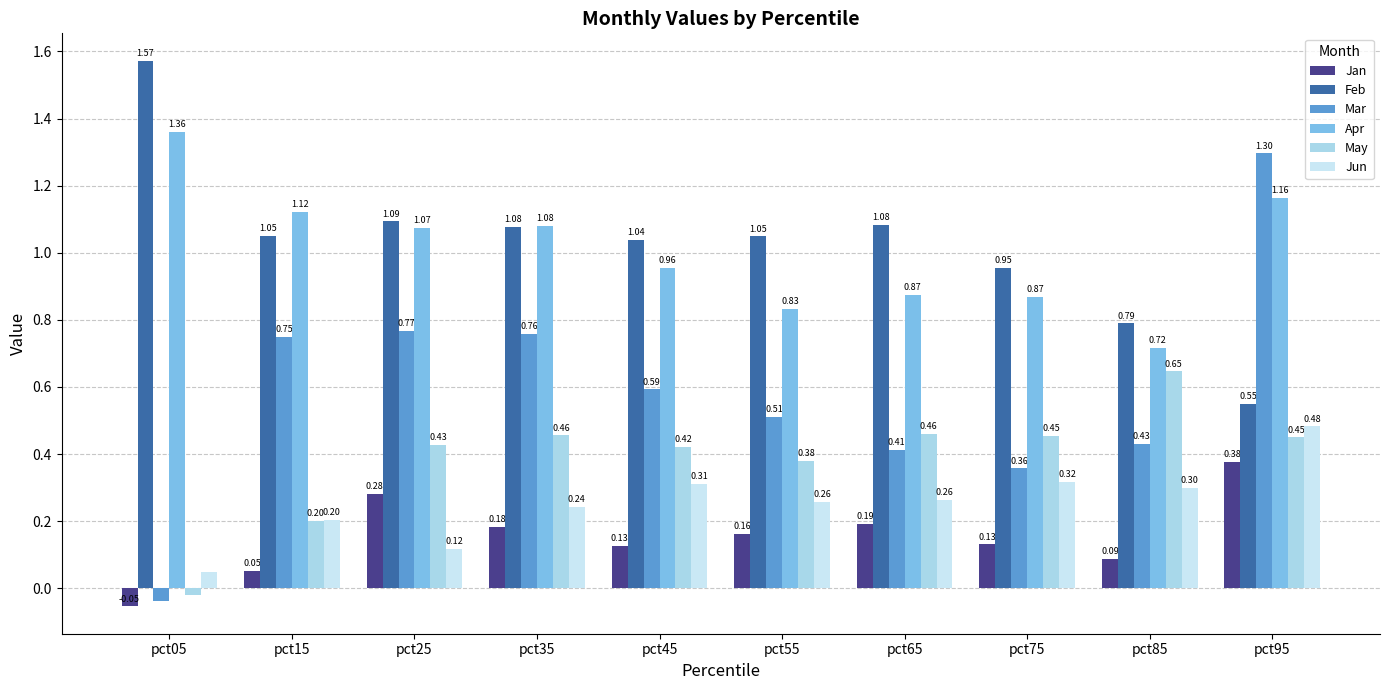

Does the chart contain stacked bars?

No